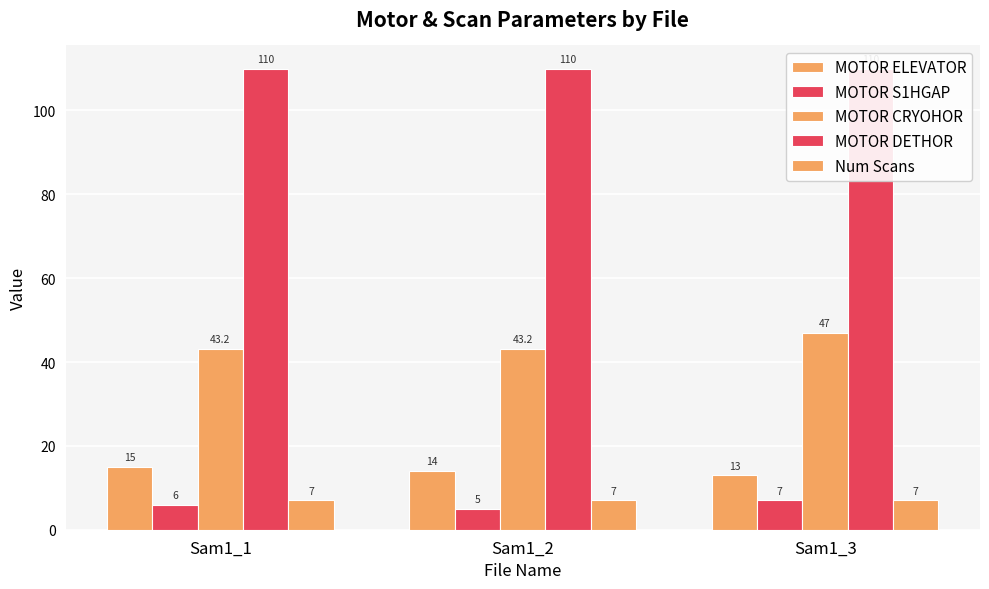

Are the bars grouped side by side (vs. stacked)?

Yes